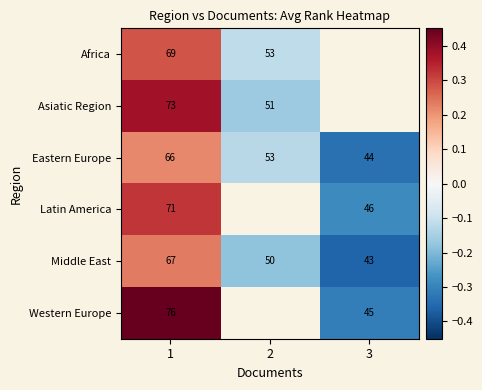

Is the value of Africa at 2 greater than the value of Asiatic Region at 2?

Yes